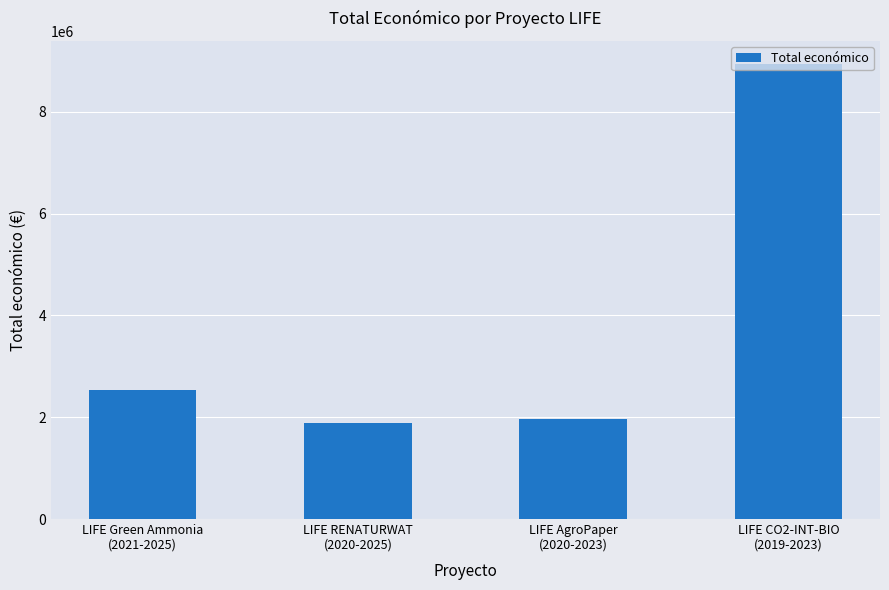

What is the value of the 2nd bar from the left?

1893955